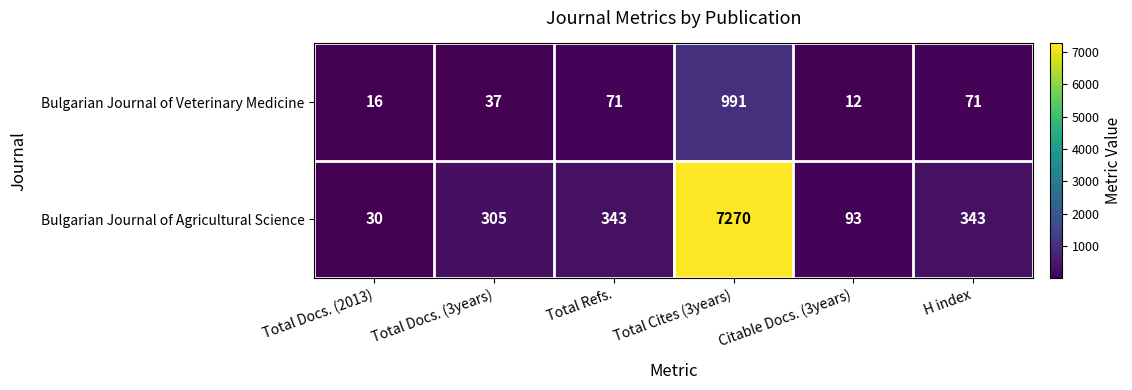

What is the total value across all series at Total Docs. (2013)?

46